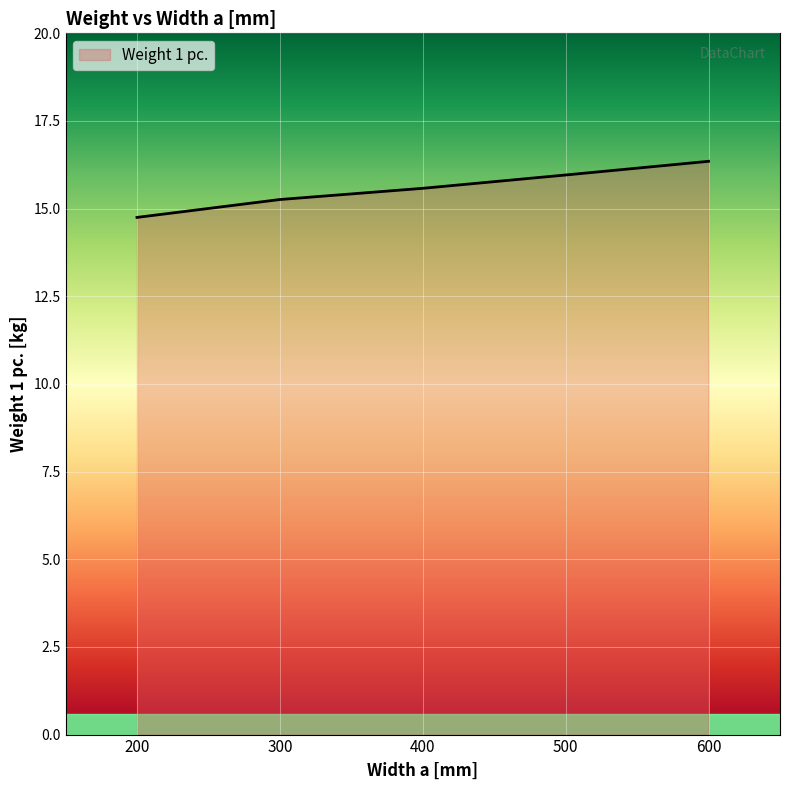

What is the approximate value at 500?

16.0